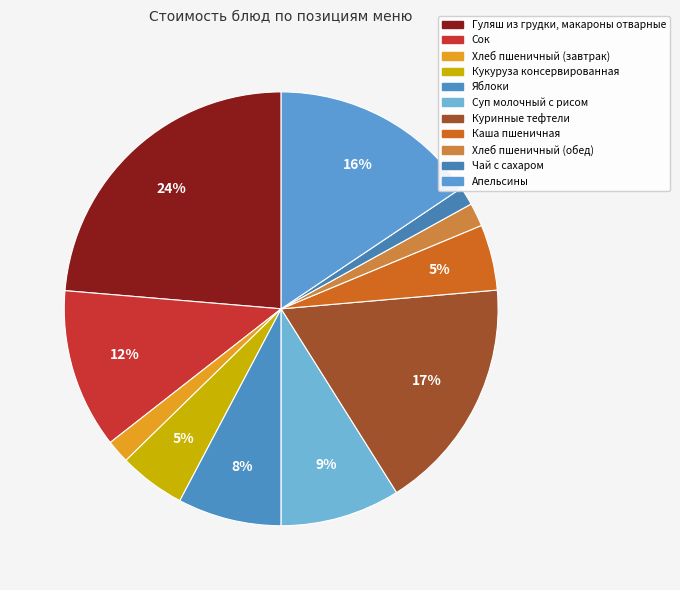

What percentage is the Куринные тефтели slice, to the nearest percent?

17%